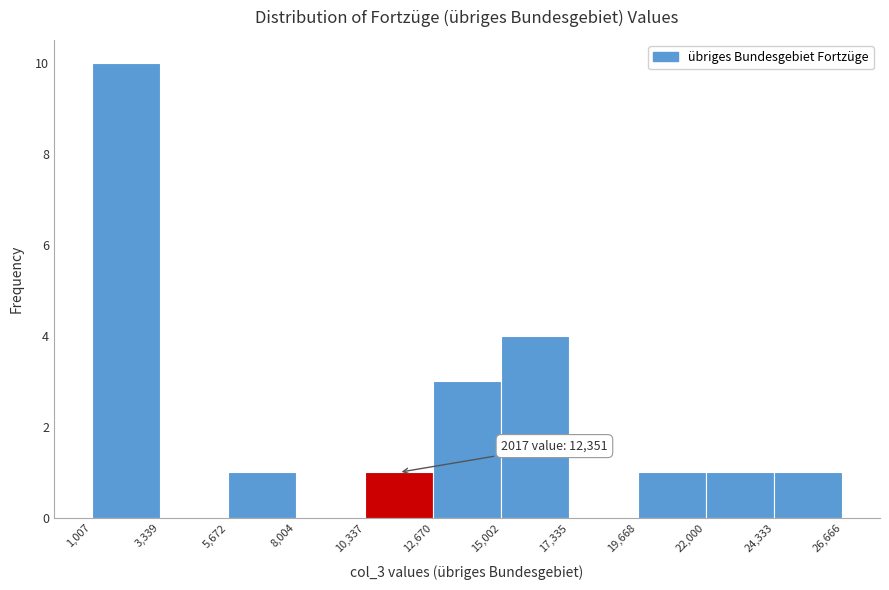

Which range on the x-axis has the tallest bar?

1,007 to 3,339